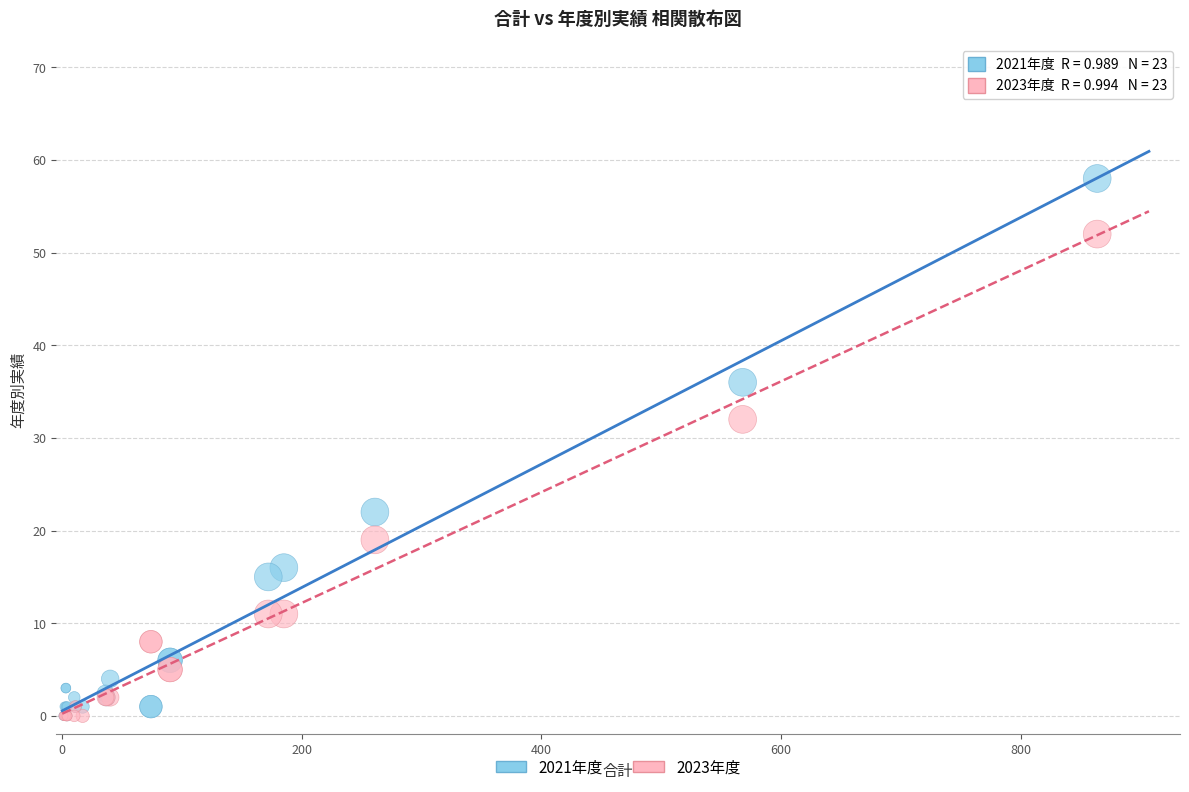

In the 2023年度 series, what Y value is closest to 26?

32.0